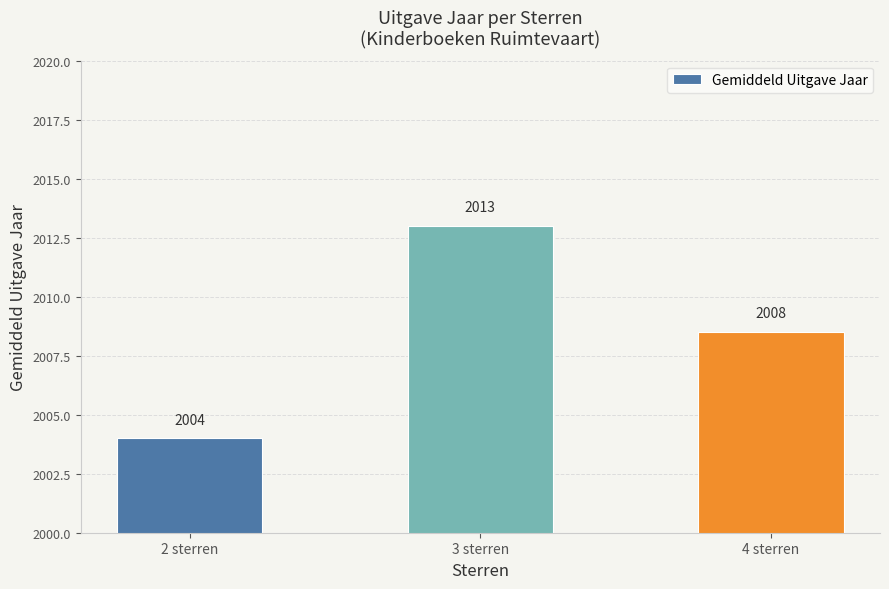

How many values are between 2004 and 2013?

3